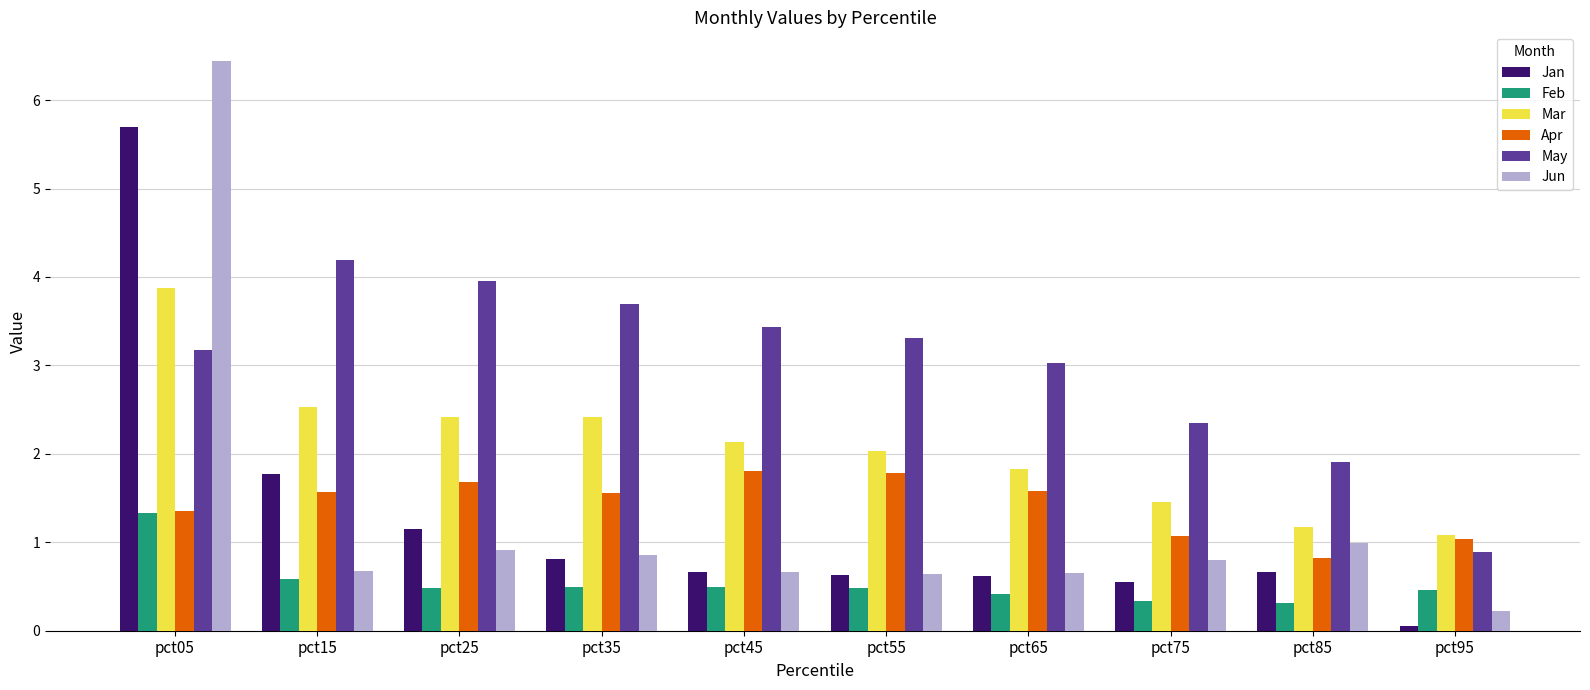

List the series in order of their peak value, highest first.

Jun, Jan, May, Mar, Apr, Feb